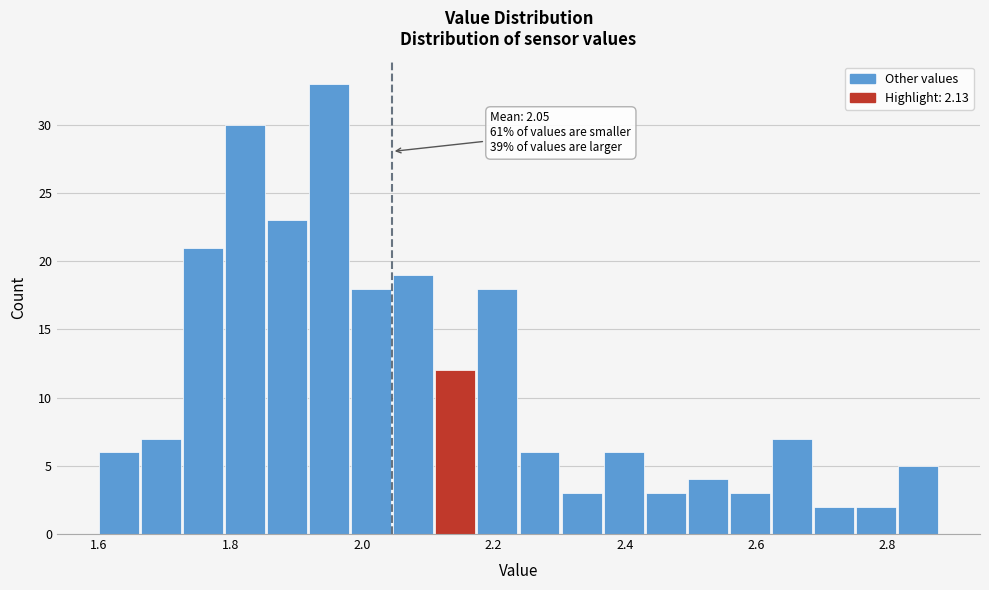

Read against the x-axis, roughly where is the centre of the tallest bar?

1.96